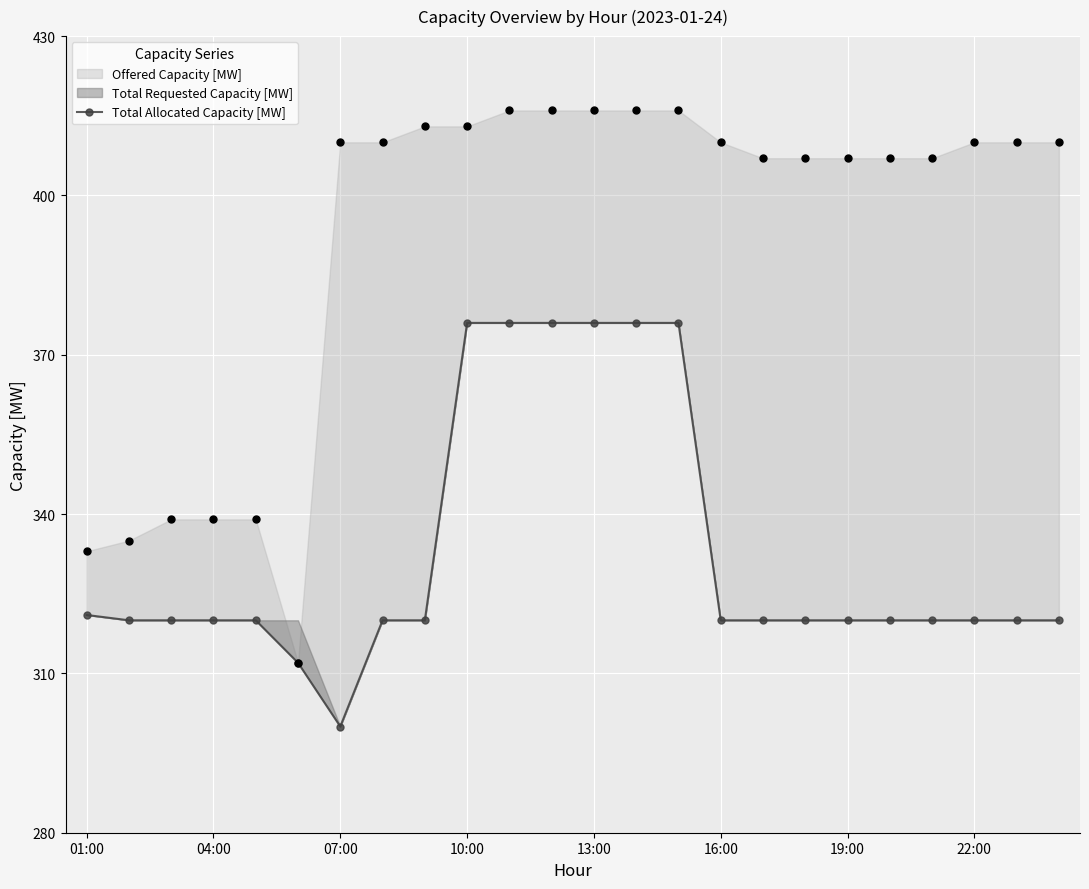

Between 10:00 and 19:00, which is larger?

10:00